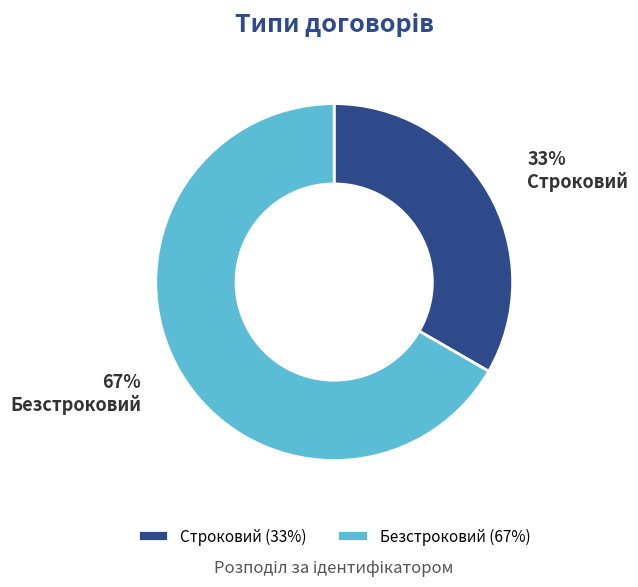

To the nearest percent, what is the average slice percentage?

50%